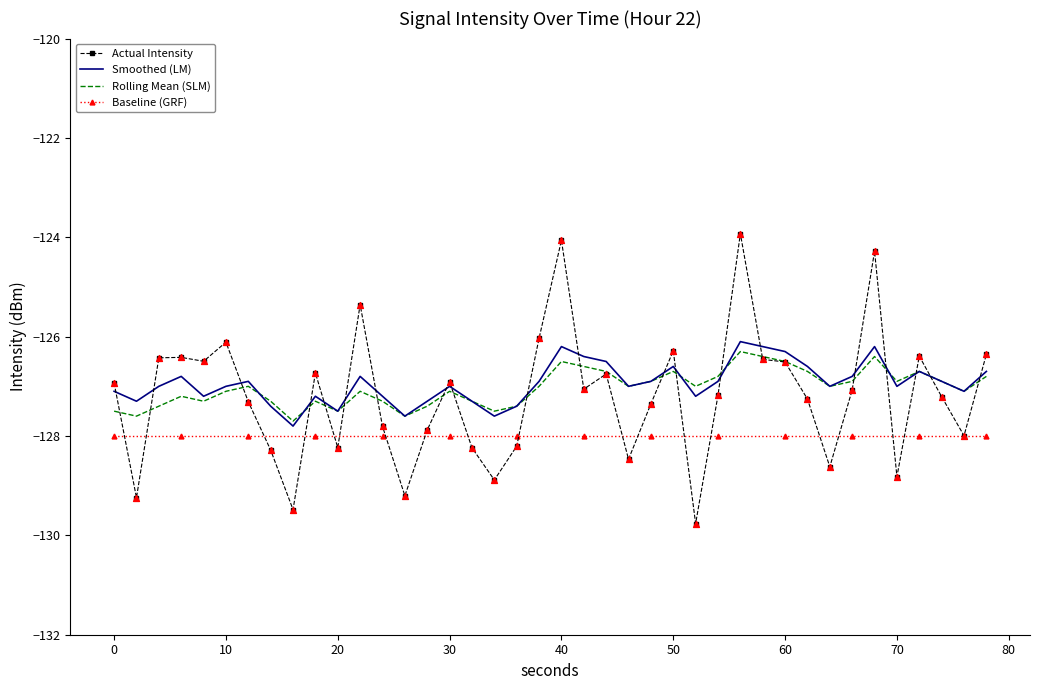

What is the lowest value of the Baseline (GRF) series?

-128.0